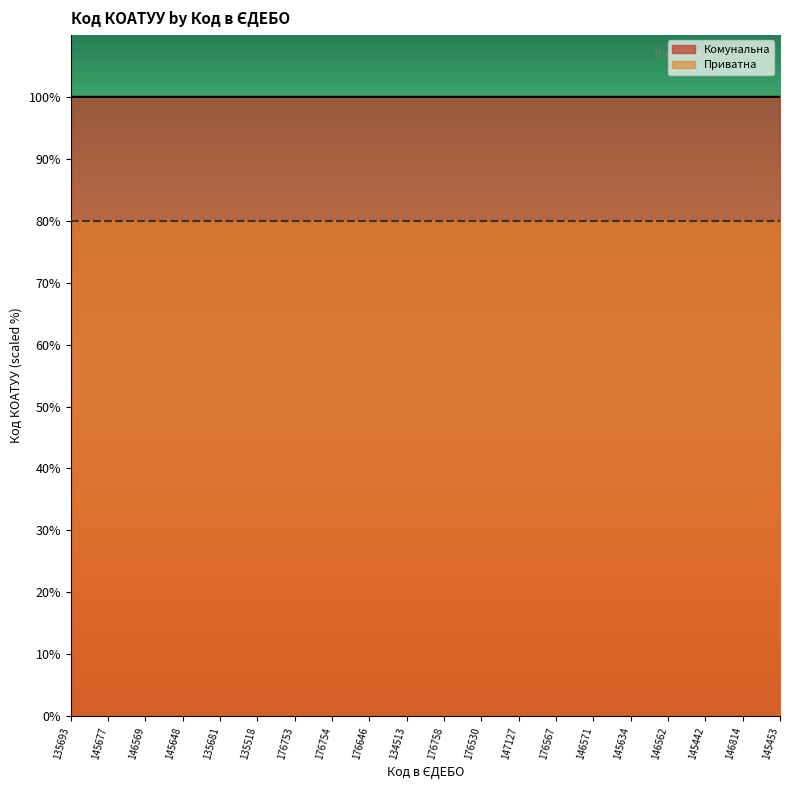

Which category has the lowest value across all series?

135693